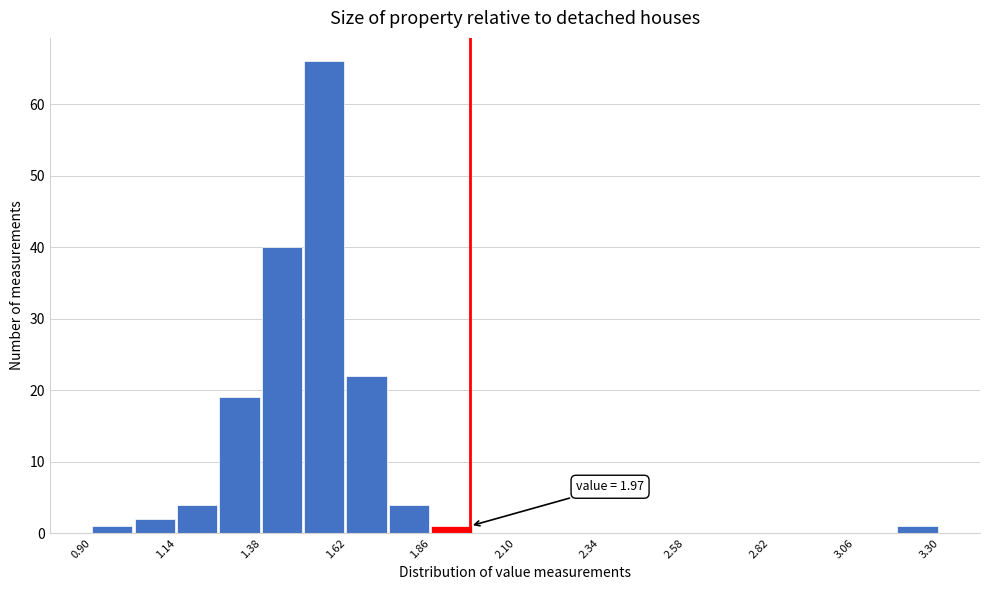

Read against the x-axis, roughly where is the centre of the tallest bar?

1.55